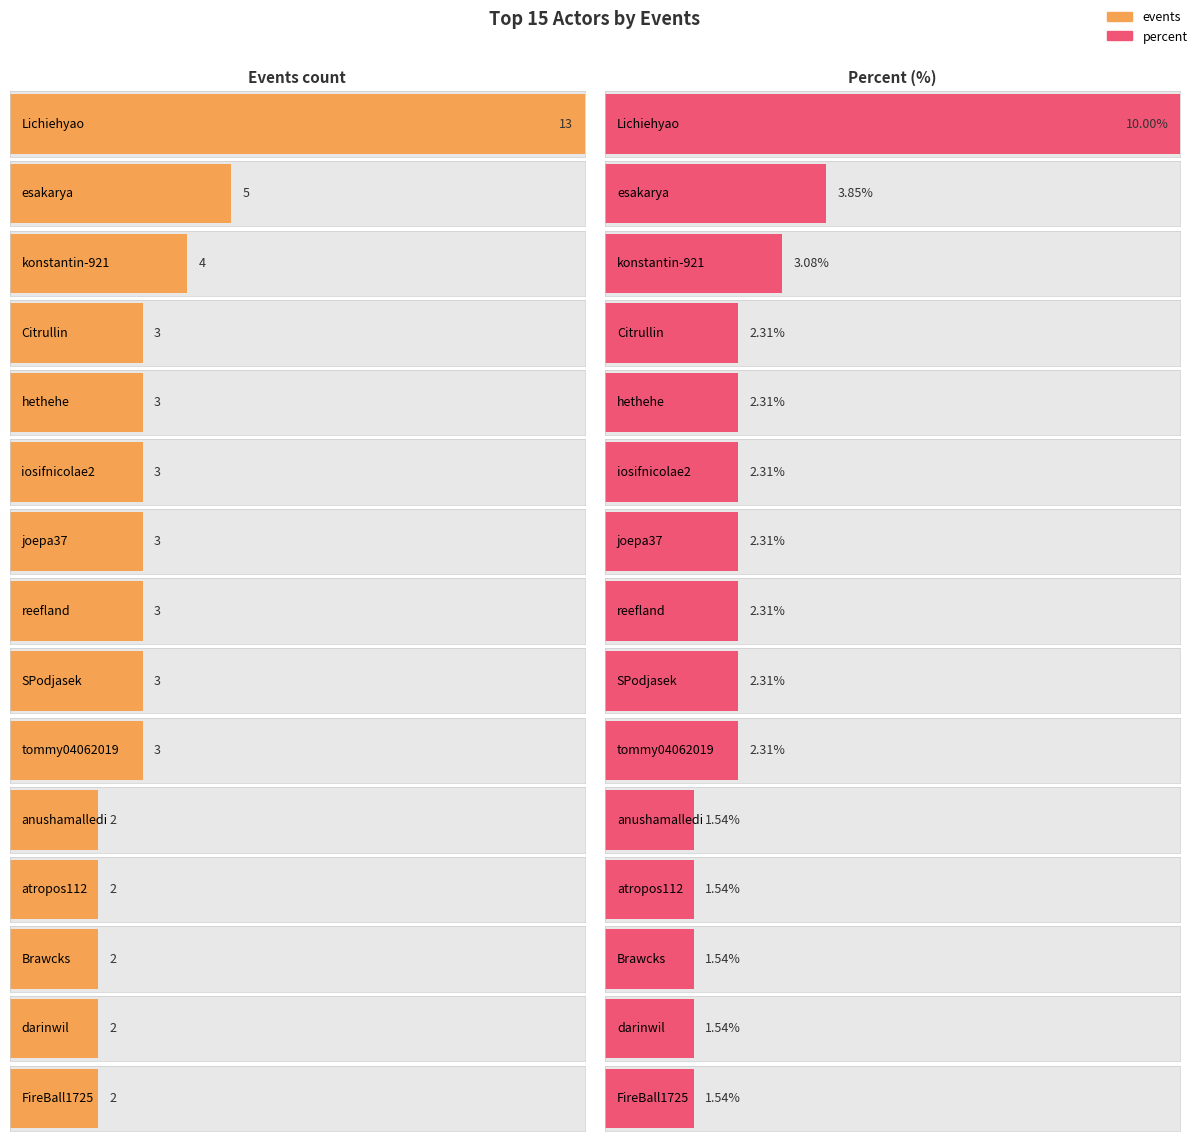

What position from the left is Citrullin?

4